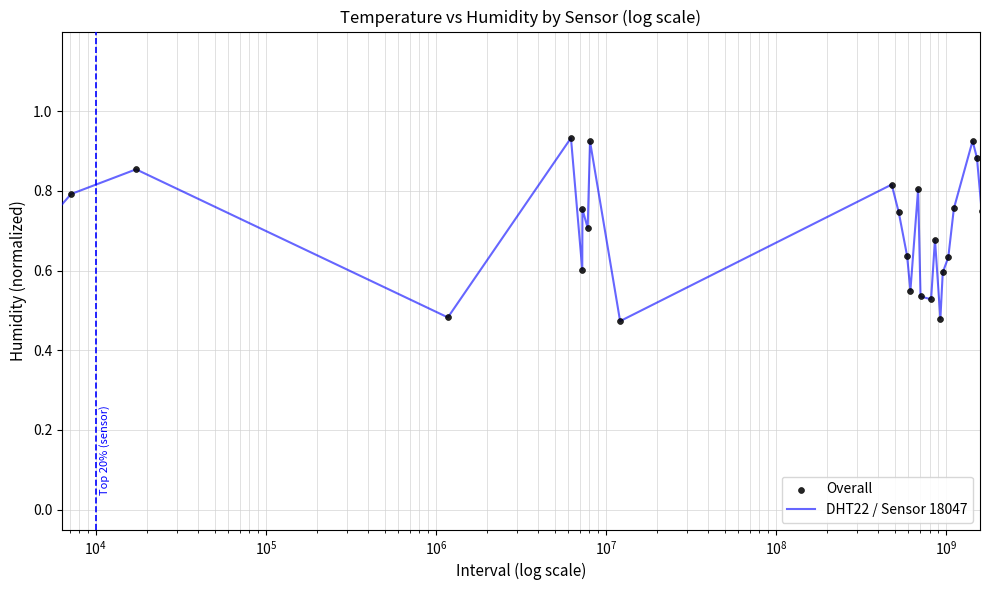

How many lines are shown in the chart?

1